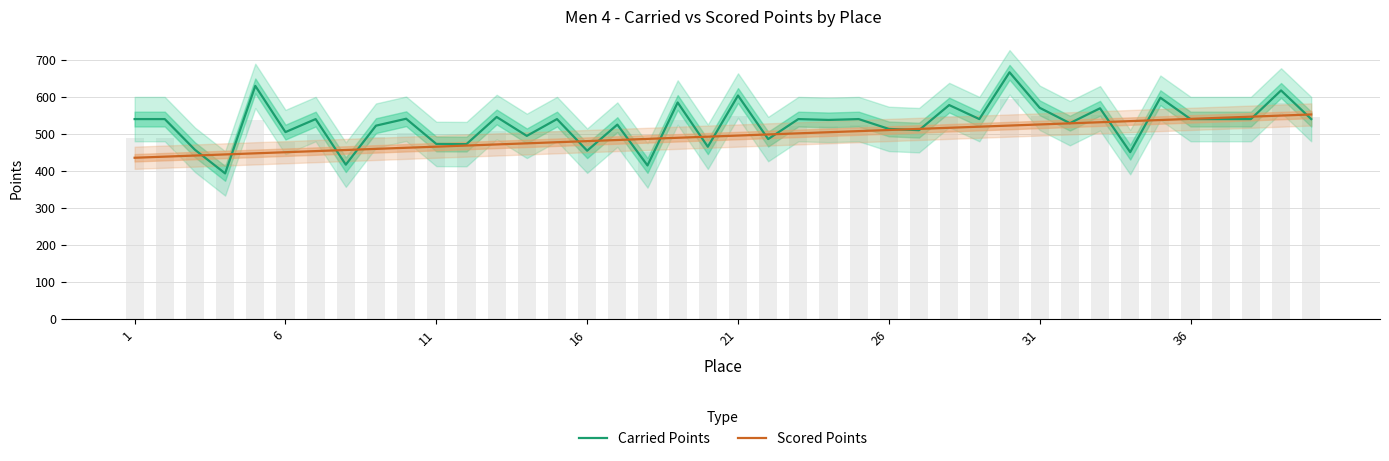

What is the lowest value of the Carried Points series?

393.2